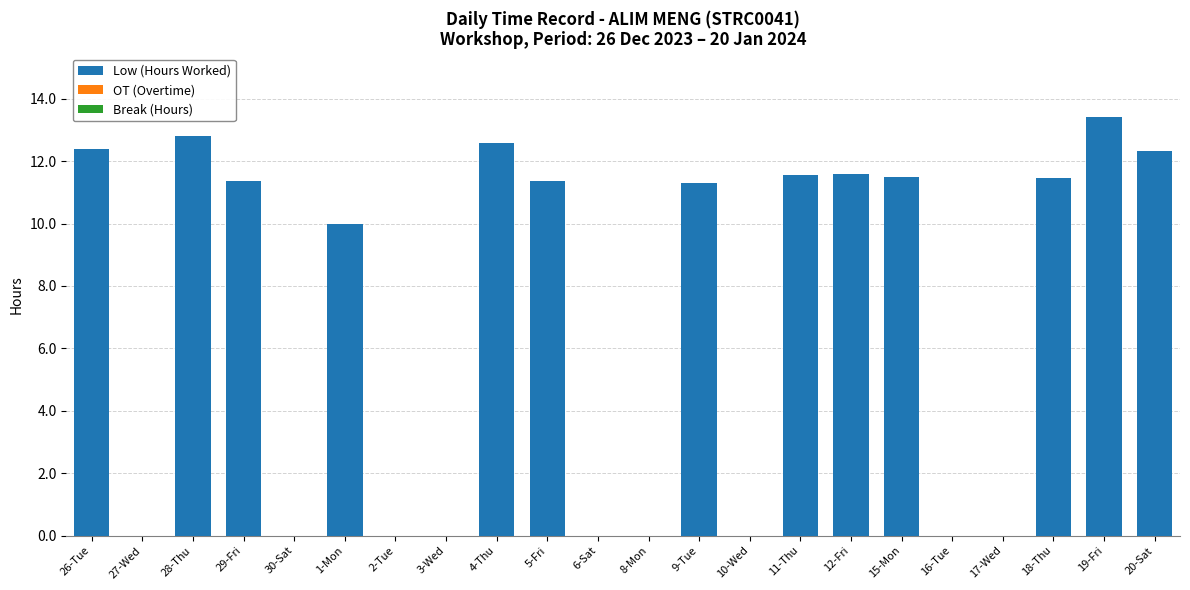

Which category has the highest value across all series?

19-Fri